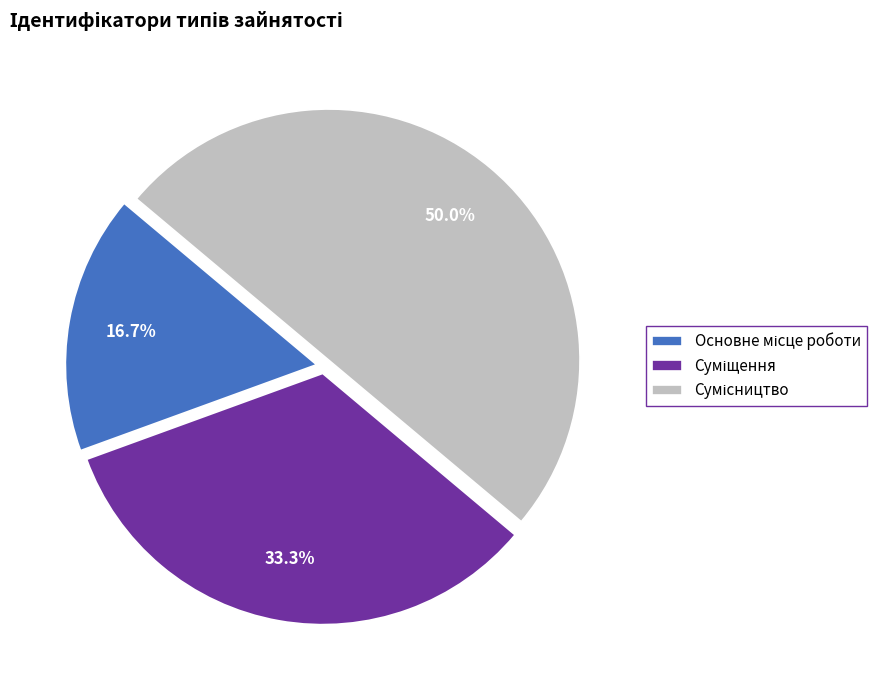

What percentage is NOT represented by Сумісництво?

50.0%